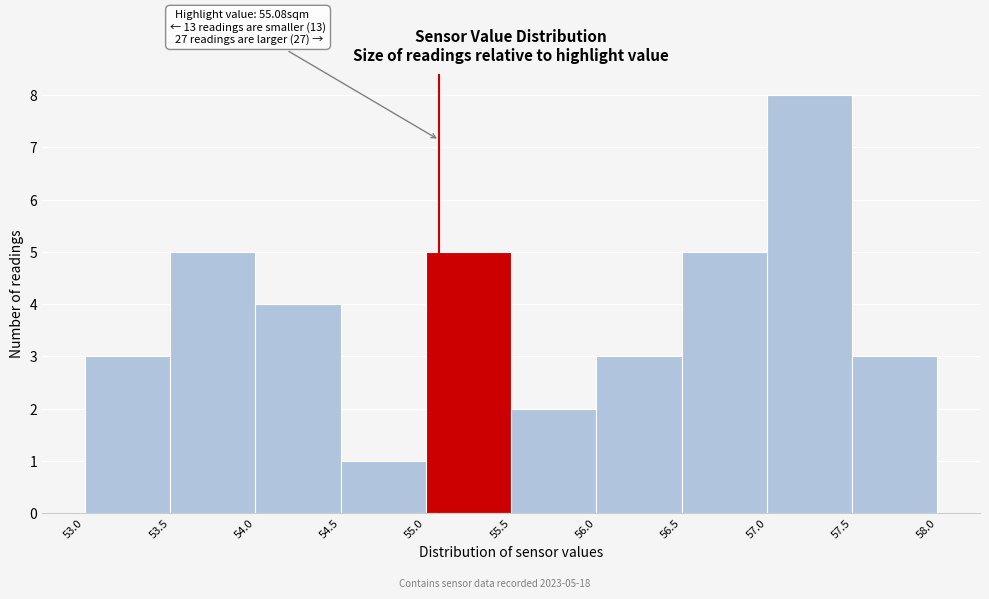

Over which range of the x-axis is the bar tallest?

57.0 to 57.5